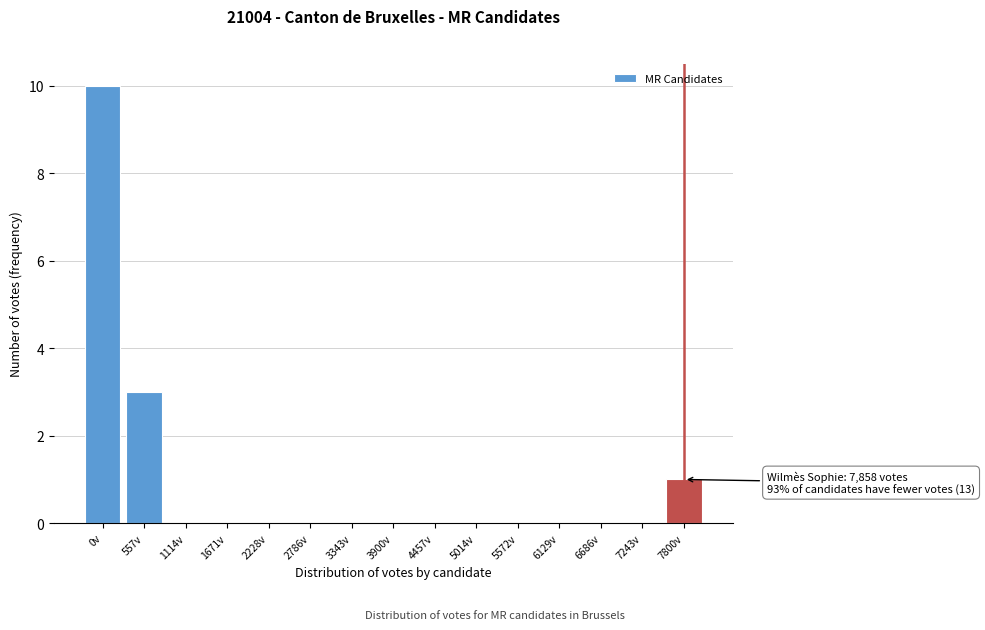

Reading left to right, extract all data points from this chart.

0v=10	557v=3	1114v=0	1671v=0	2228v=0	2786v=0	3343v=0	3900v=0	4457v=0	5014v=0	5572v=0	6129v=0	6686v=0	7243v=0	7800v=1